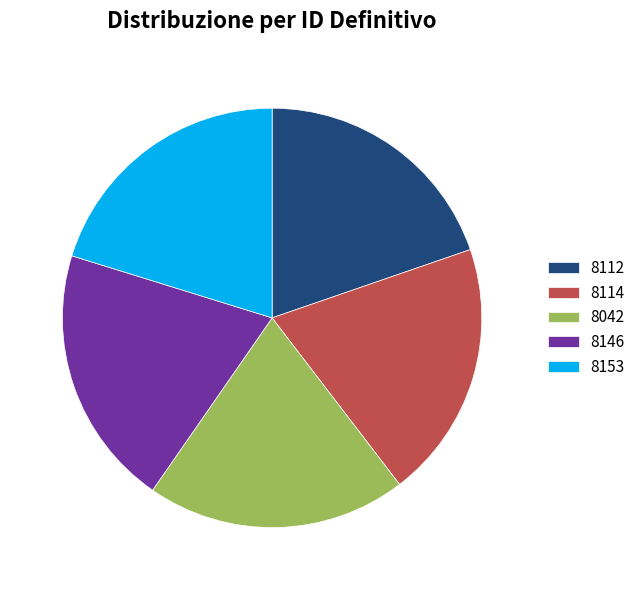

Is 8114 the majority of the pie?

No